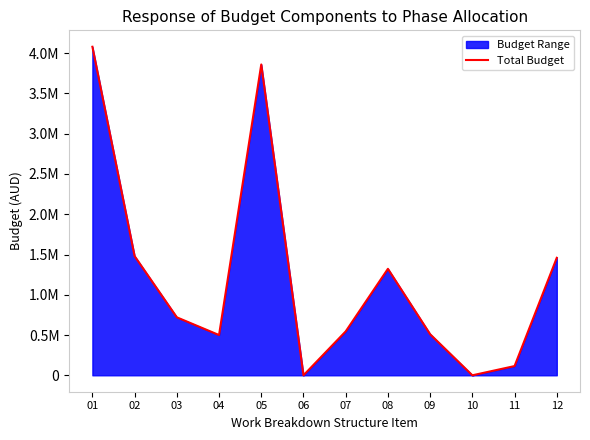

How many lines are shown in the chart?

1